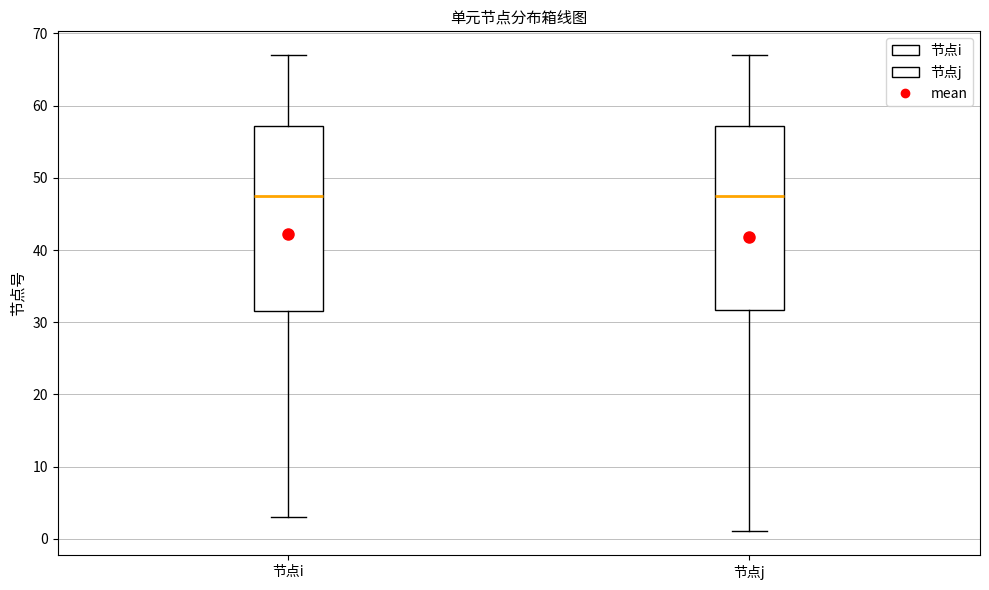

Reading left to right, transcribe this box plot: for each box, give where its median line is, the range the box spans, and where its two whiskers end, as read against the y-axis. The values are not printed on the chart, so give them approximately, as read against the axis.

节点i: median 48, box 32 to 57, whiskers 3 to 67
节点j: median 48, box 32 to 57, whiskers 1 to 67